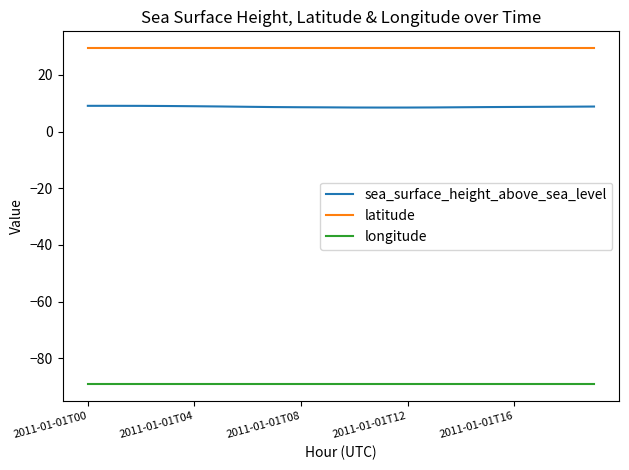

What is the highest value of the longitude series?

-89.0